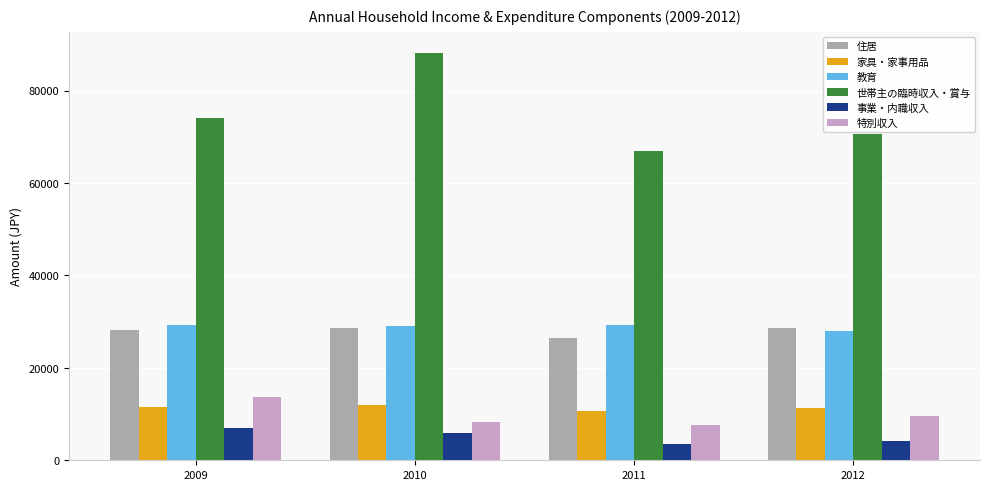

Which series has the largest total across all categories?

世帯主の臨時収入・賞与